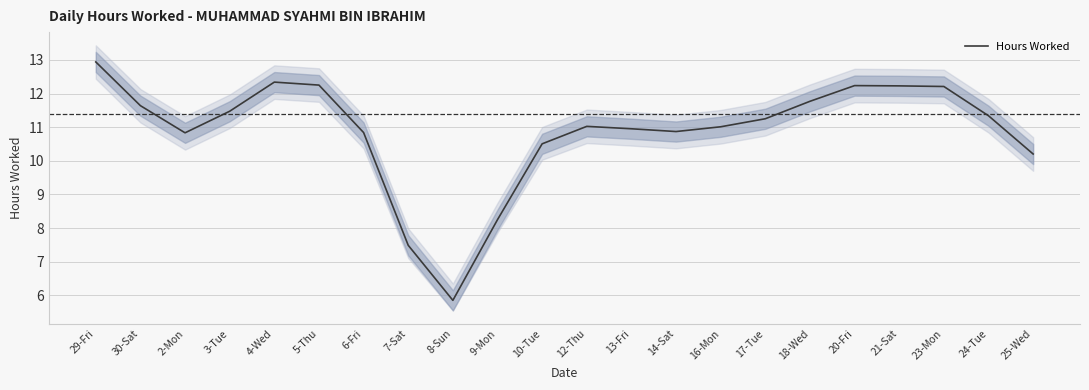

What is the label of the 7th point from the right?

17-Tue